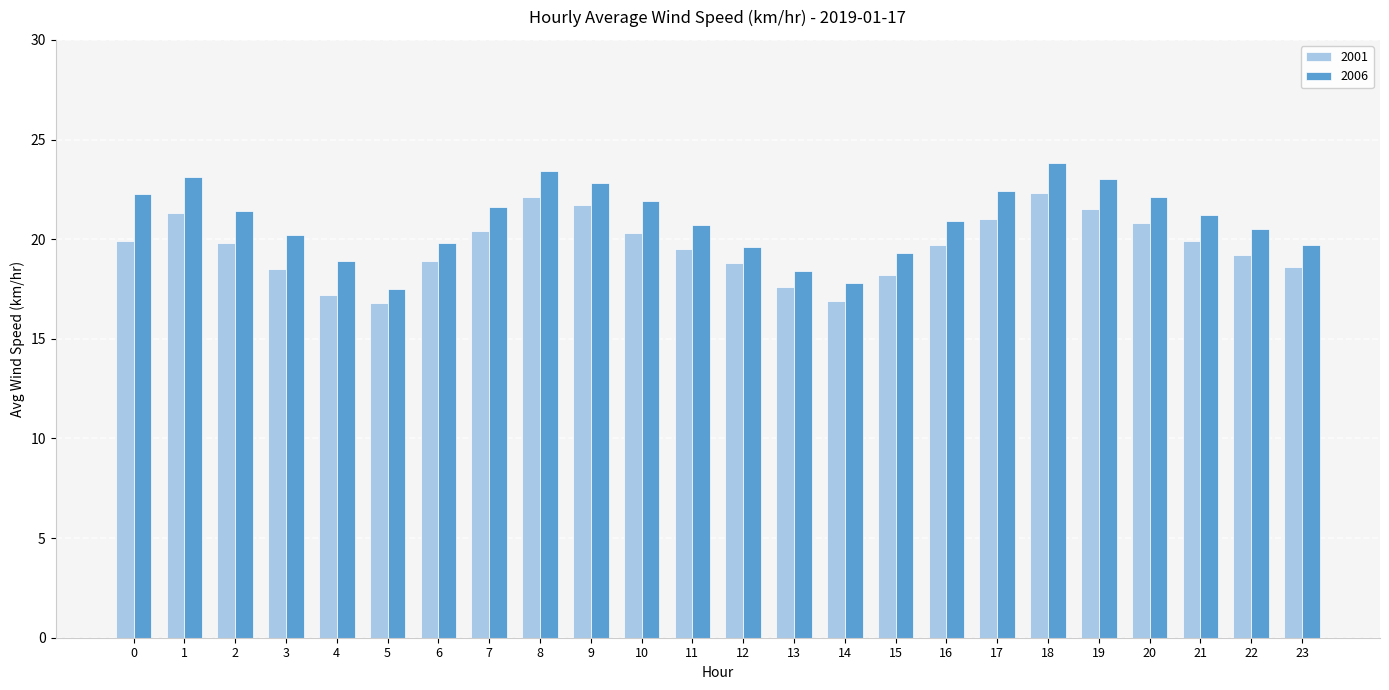

Count the number of categories in the chart.

24